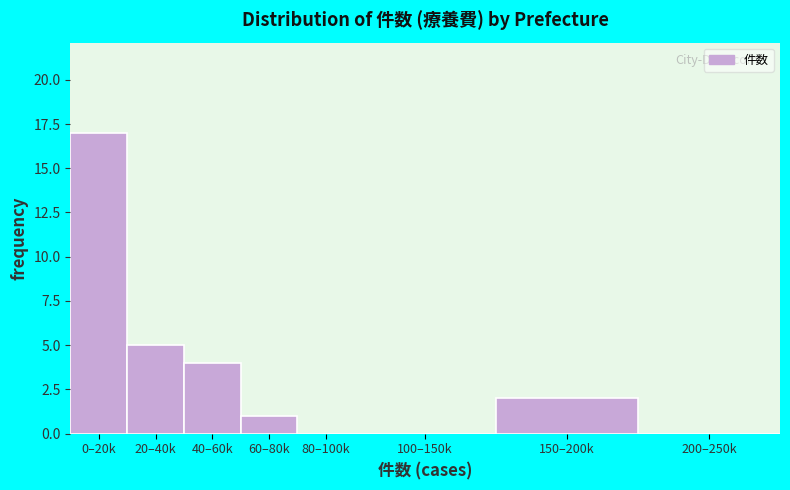

Reading right to left, extract all data points from this chart.

200–250k=0	150–200k=2	100–150k=0	80–100k=0	60–80k=1	40–60k=4	20–40k=5	0–20k=17